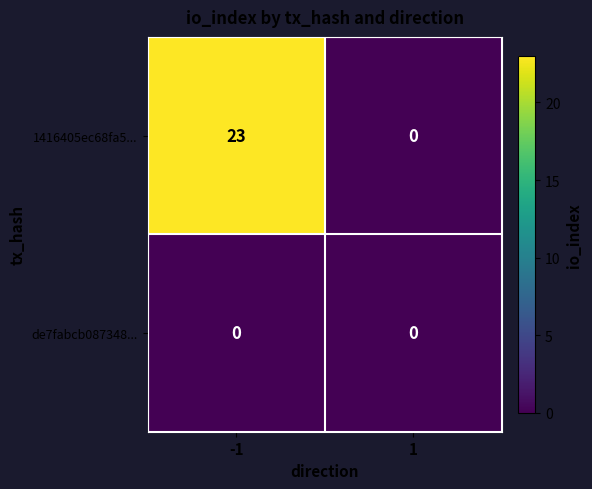

List the series in order of their overall mean, lowest first.

de7fabcb087348..., 1416405ec68fa5...